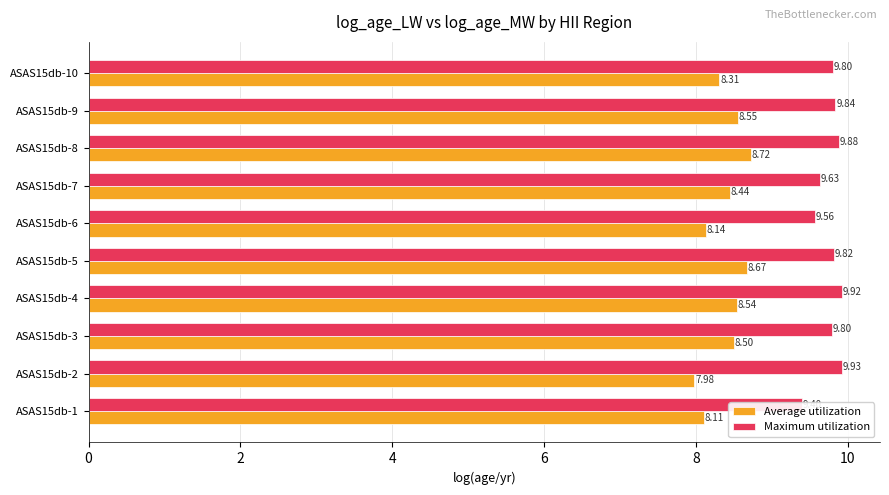

Between ASAS15db-7 and ASAS15db-6, which is larger?

ASAS15db-7